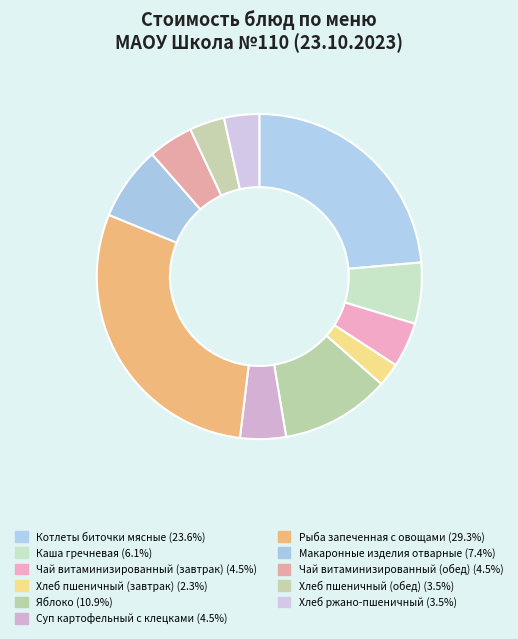

To the nearest percent, what percentage of the pie is Макаронные изделия отварные?

7%